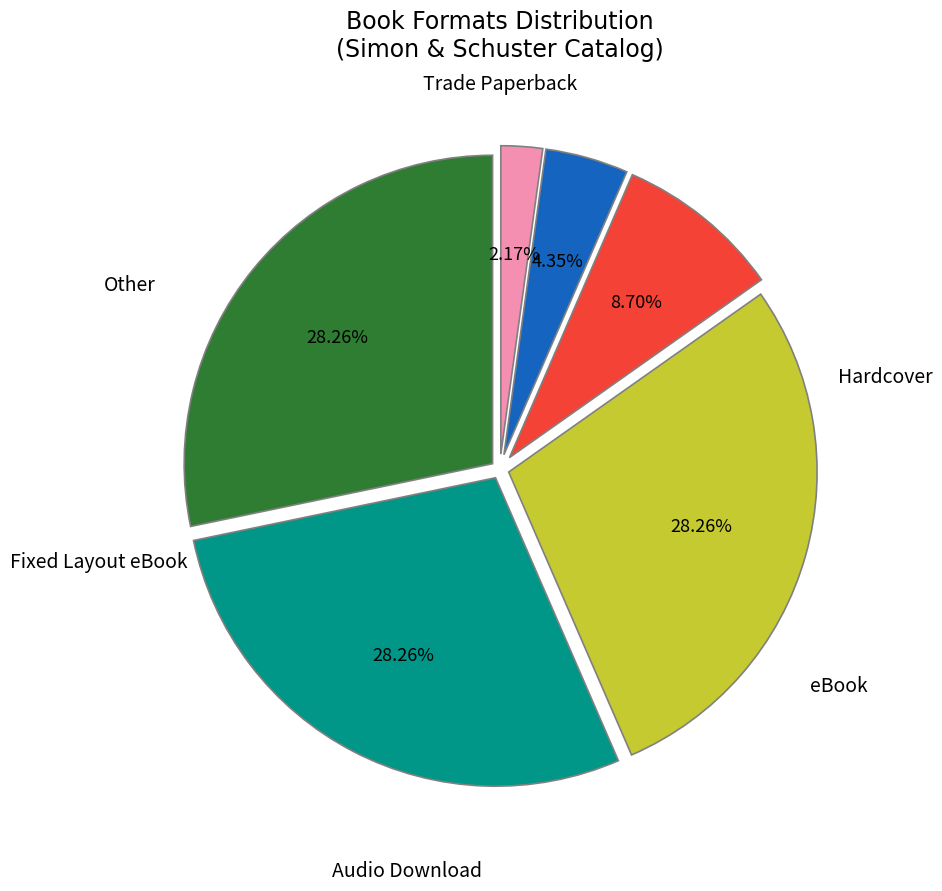

True or false: Other accounts for 2% of the total.

True